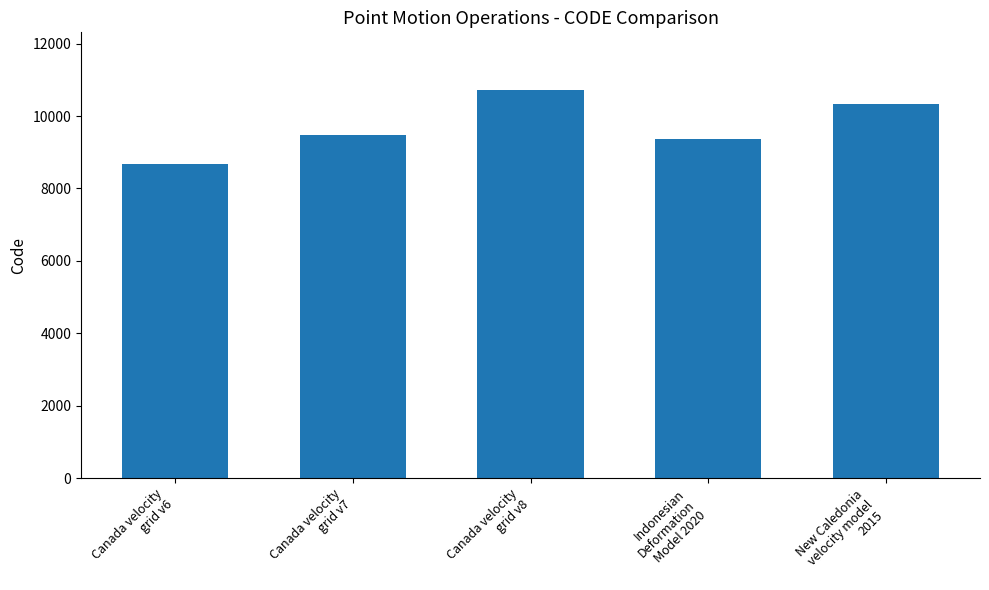

What position from the left is Canada velocity
grid v7?

2